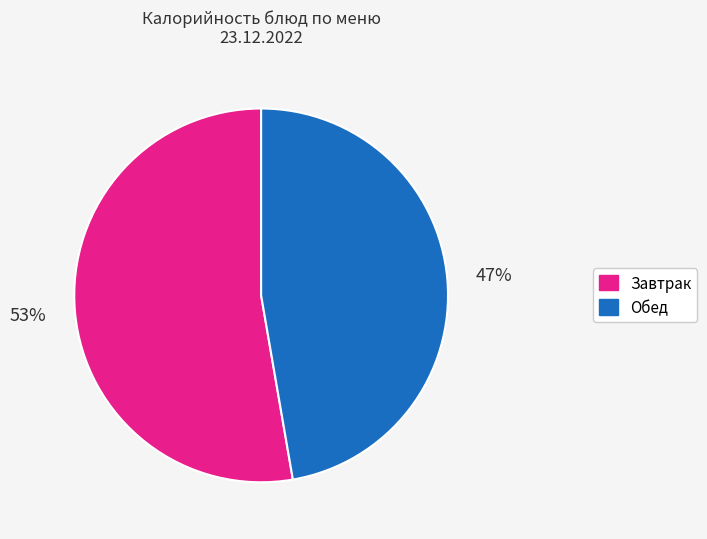

Is there a majority slice in this chart?

Yes